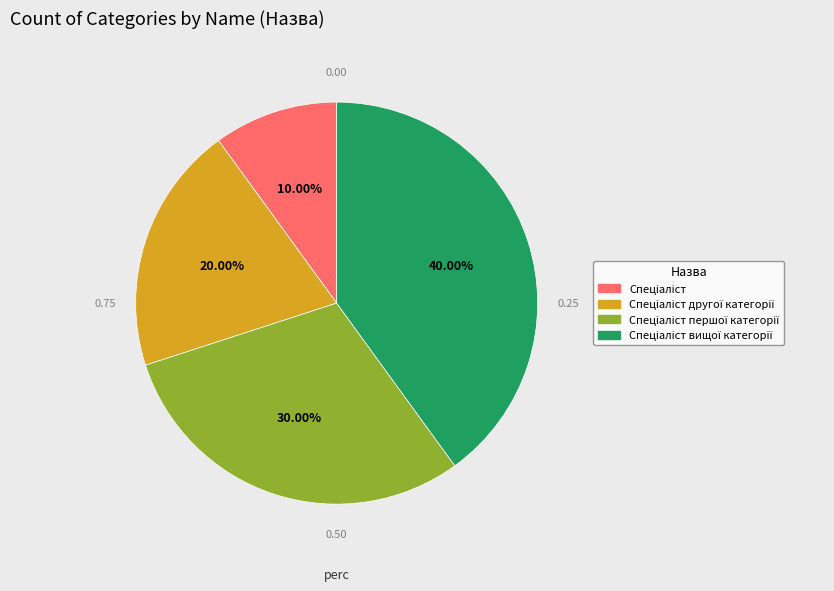

To the nearest percent, what is the average slice percentage?

25%